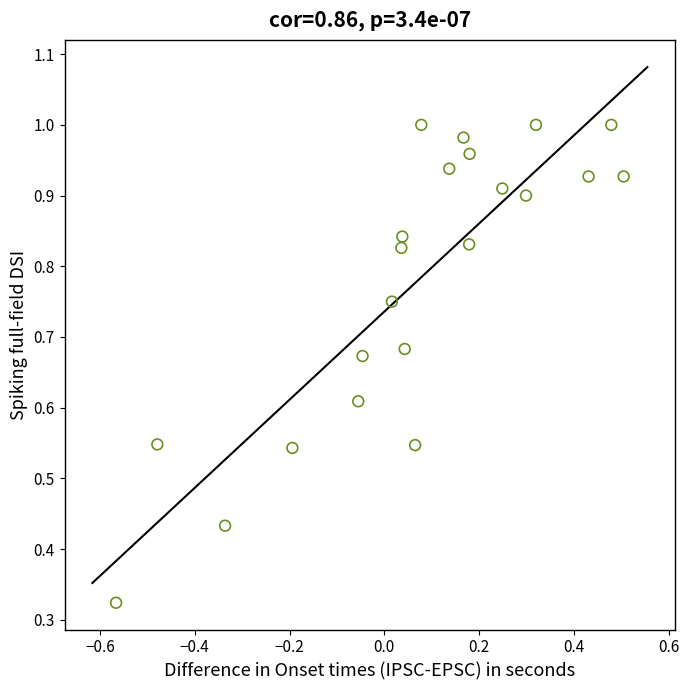

What is the range of X values (max minus min)?

1.1